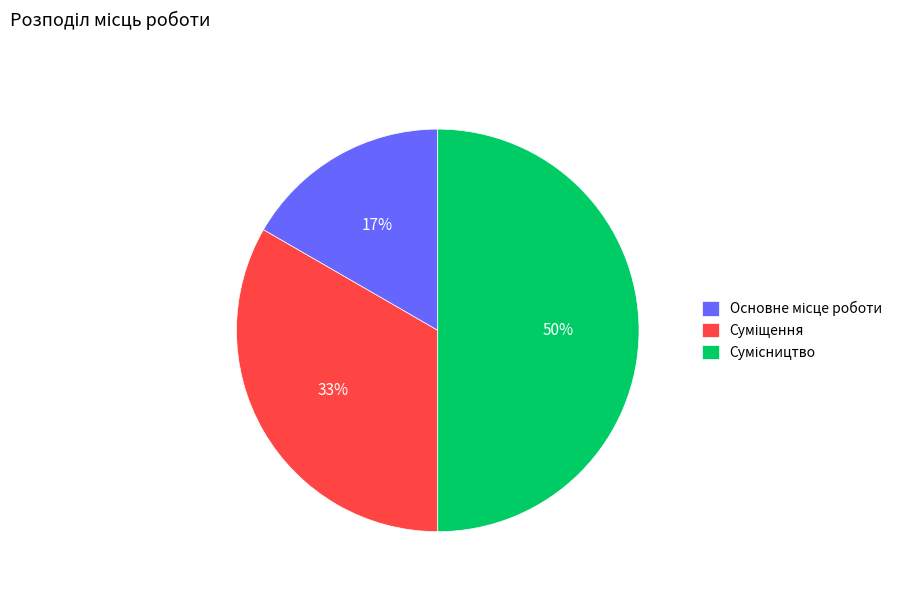

To the nearest percent, what is the average slice percentage?

33%